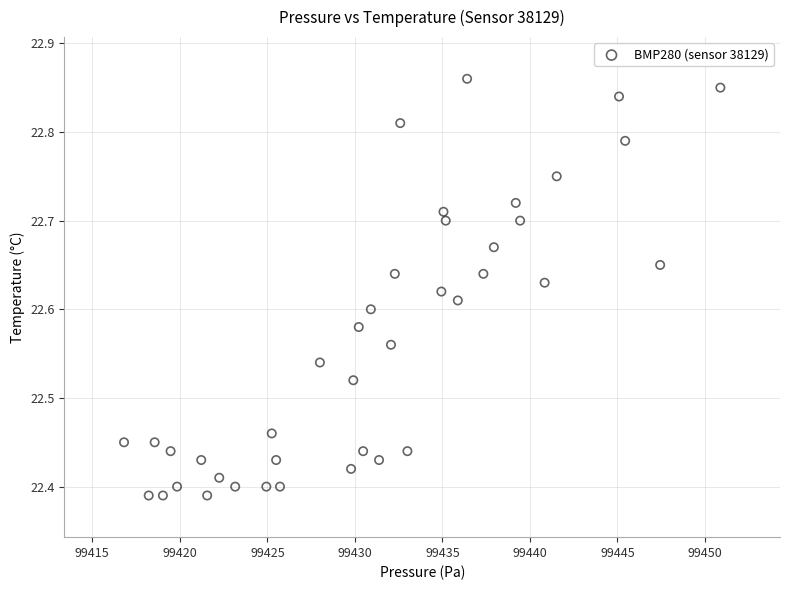

What is the range of Y values (max minus min)?

0.5